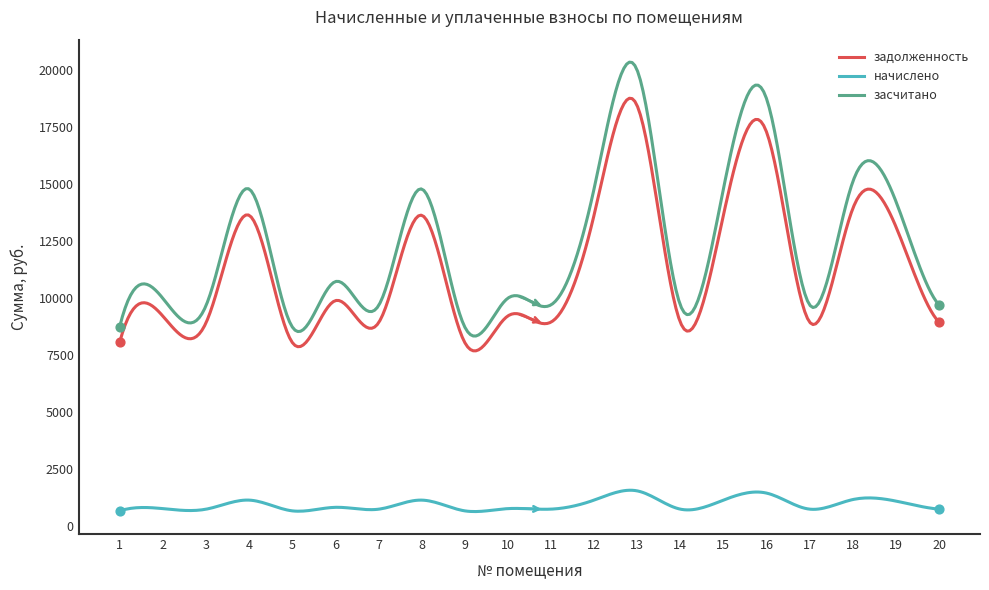

Which series has the largest total across all categories?

засчитано